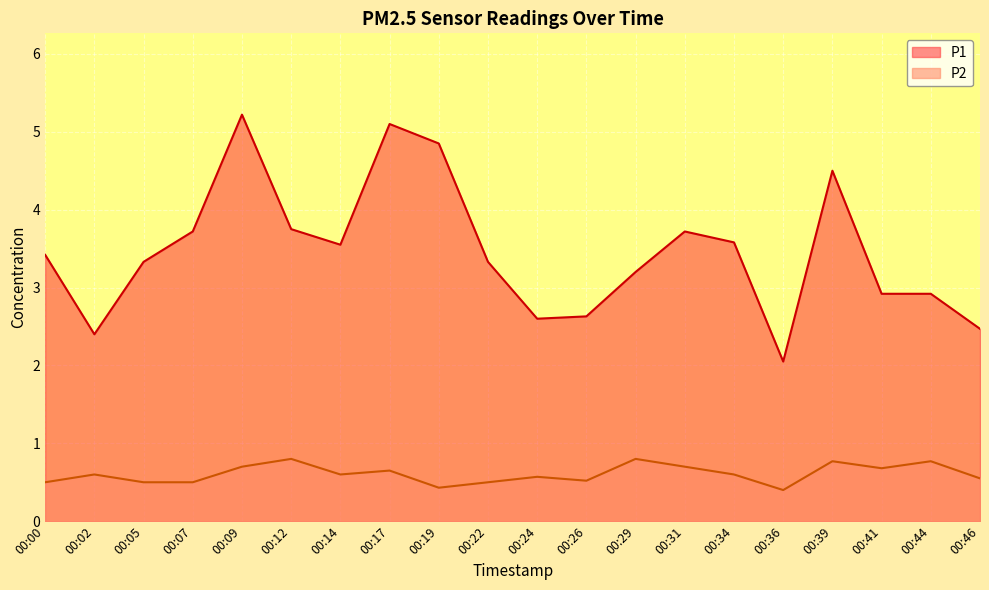

True or false: P2 and P1 cross at least once.

False